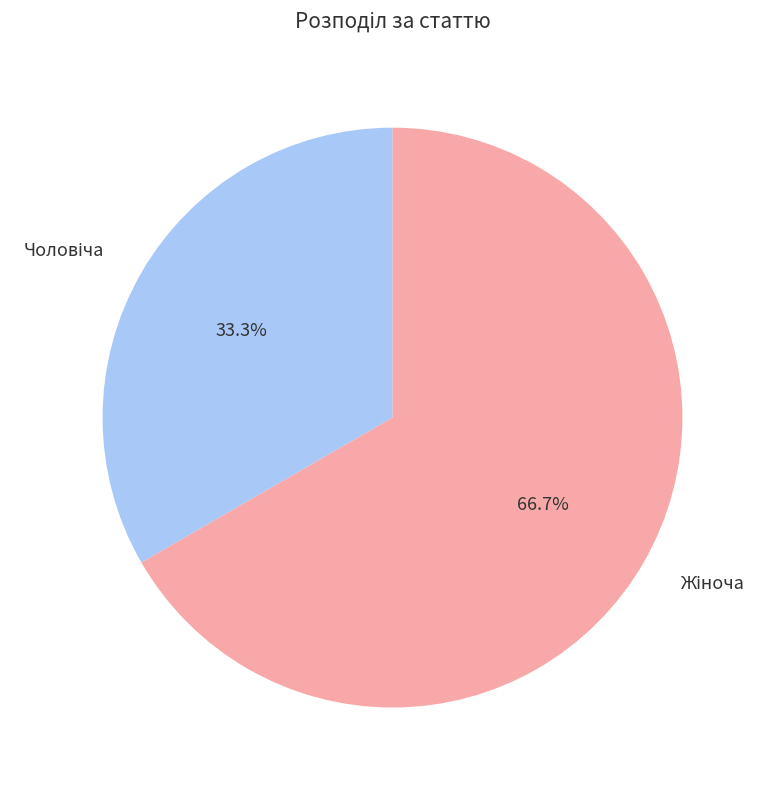

Is there any slice that represents more than half of the pie?

Yes